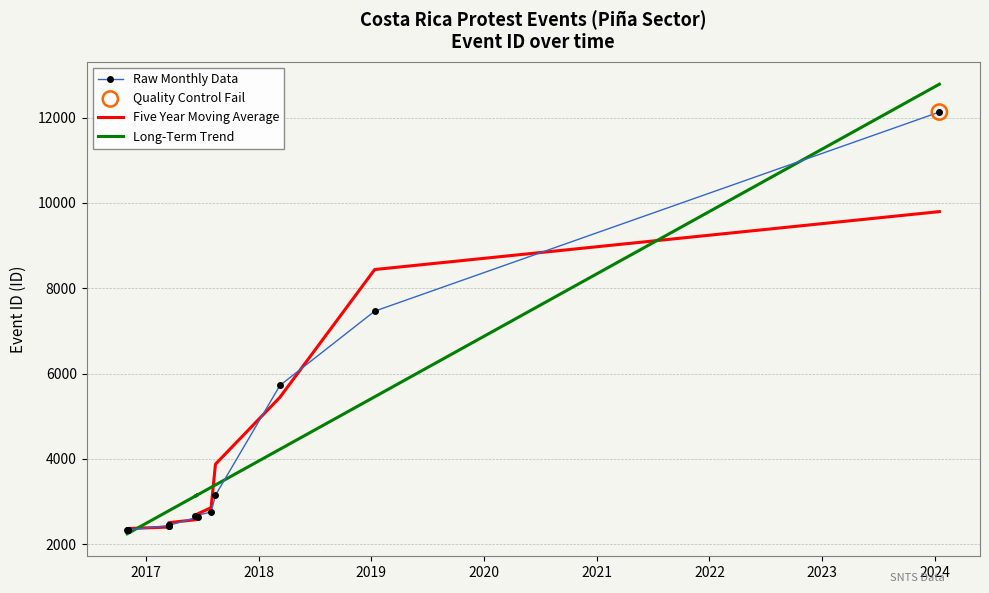

Which series has the largest Y range (max minus min)?

Long-Term Trend